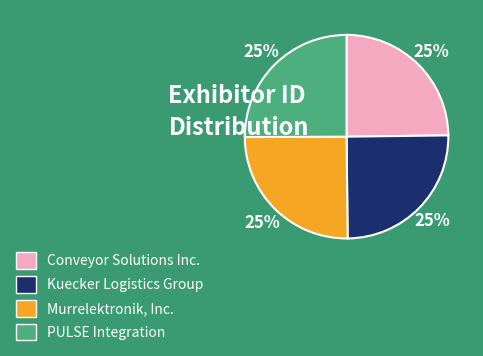

To the nearest percent, what is the combined percentage of PULSE Integration and Kuecker Logistics Group?

50%